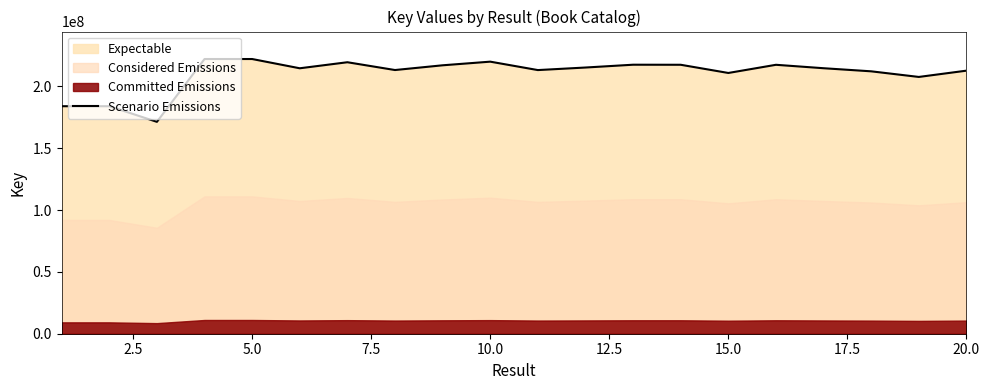

Does the chart have visible grid lines?

No